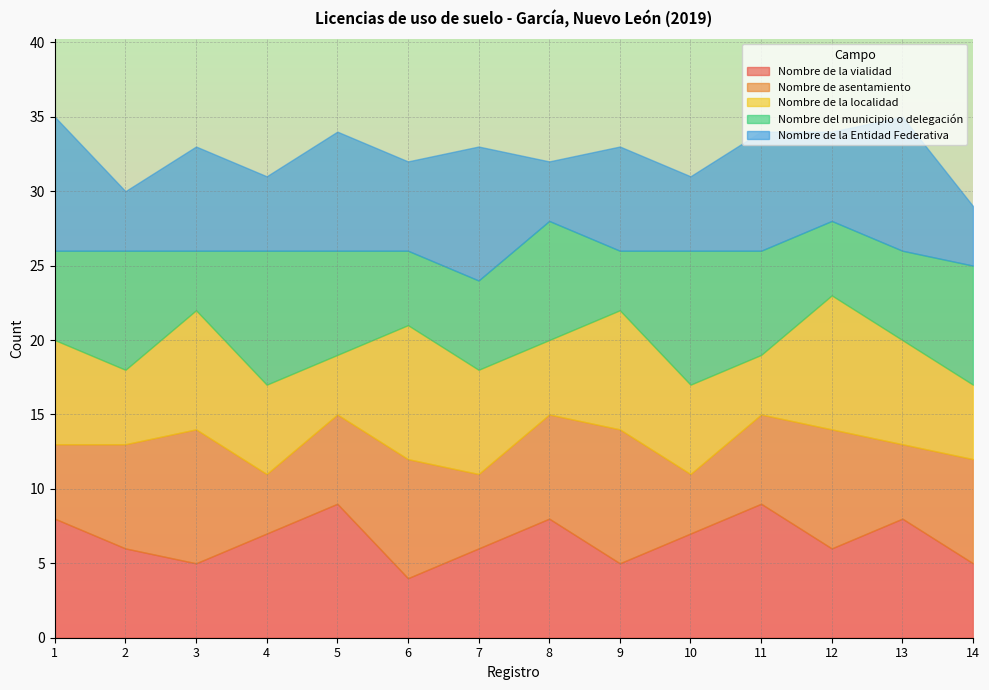

How many data points in Nombre de la vialidad are above 7?

5